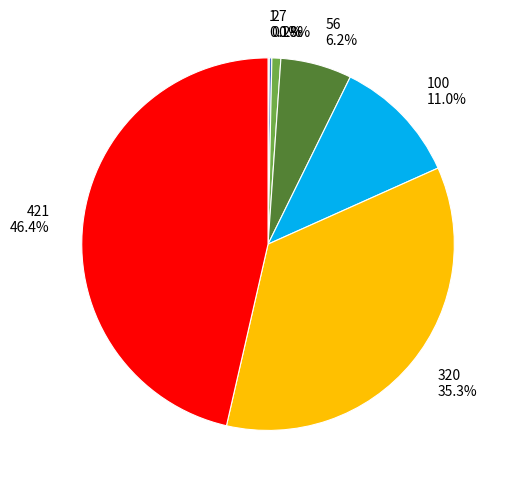

Does 7 represent more than half of the total?

No